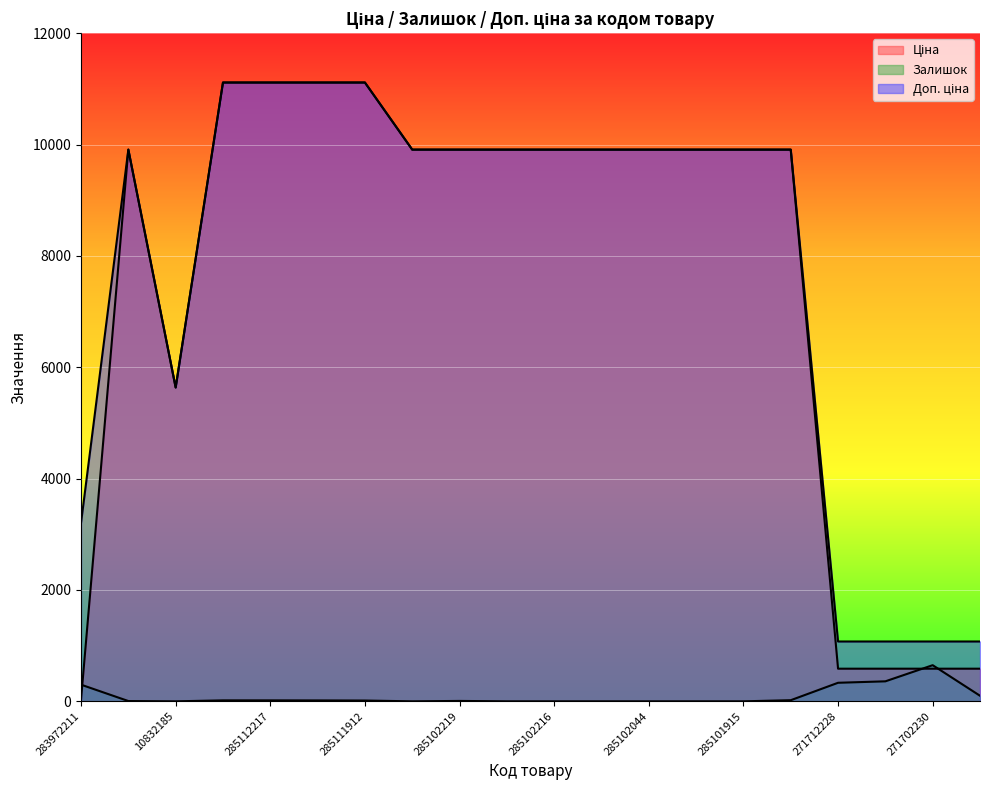

Does the chart display data point markers on the line(s)?

No